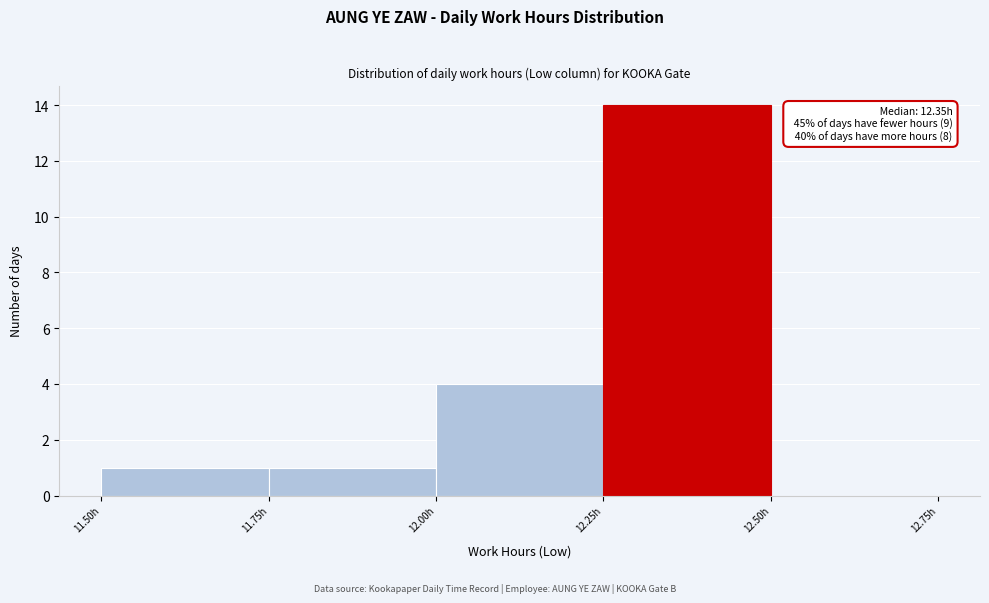

Over which range of the x-axis is the bar tallest?

12.25 to 12.50